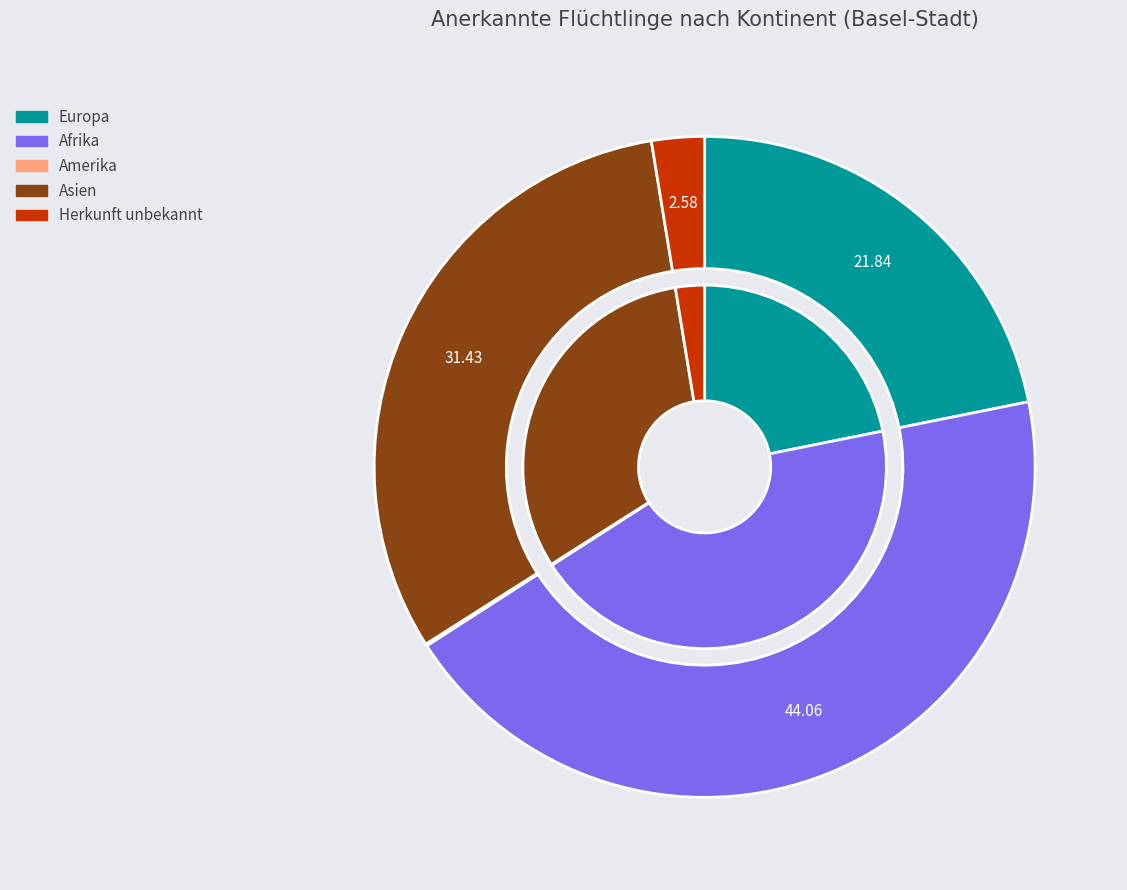

Count the number of slices in the pie.

6